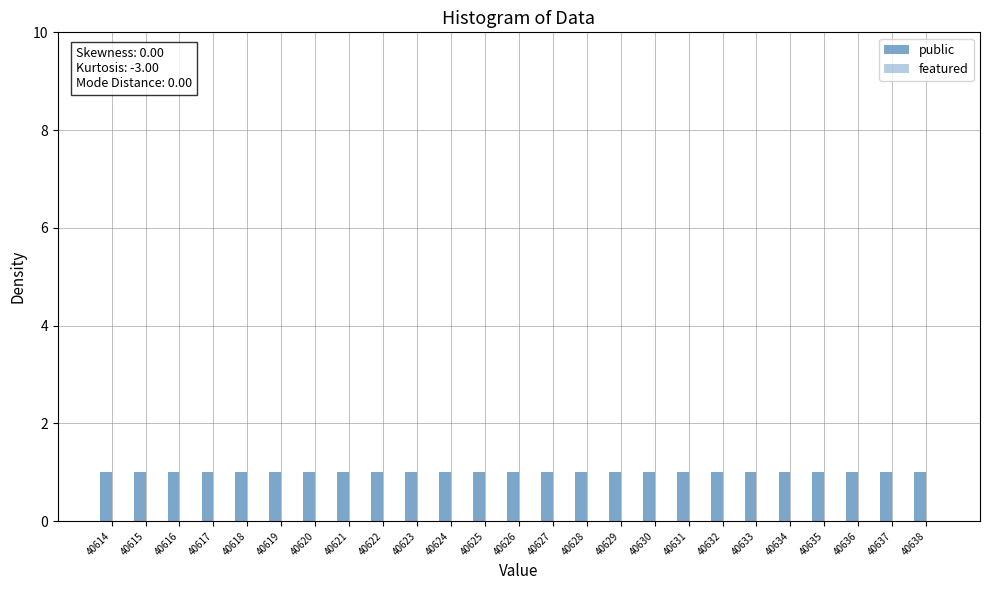

What is the value of the public bar at the 7th from the left?

1